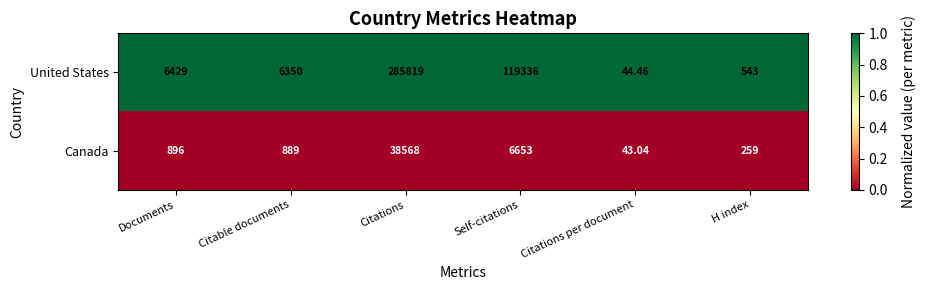

Rank the series by their maximum value, from lowest to highest.

Canada, United States